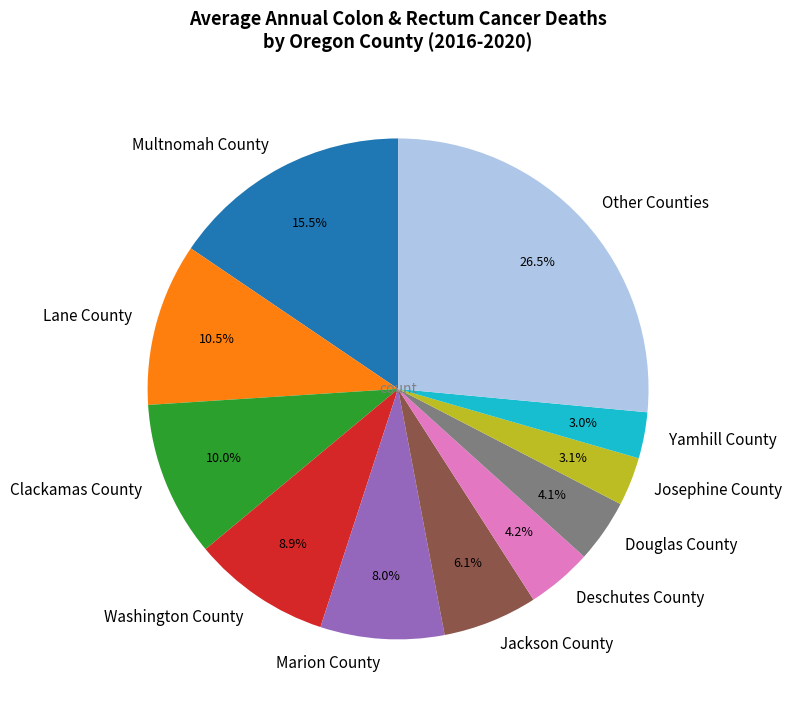

What is the ratio of the value at Other Counties to the value at Multnomah County?

1.7